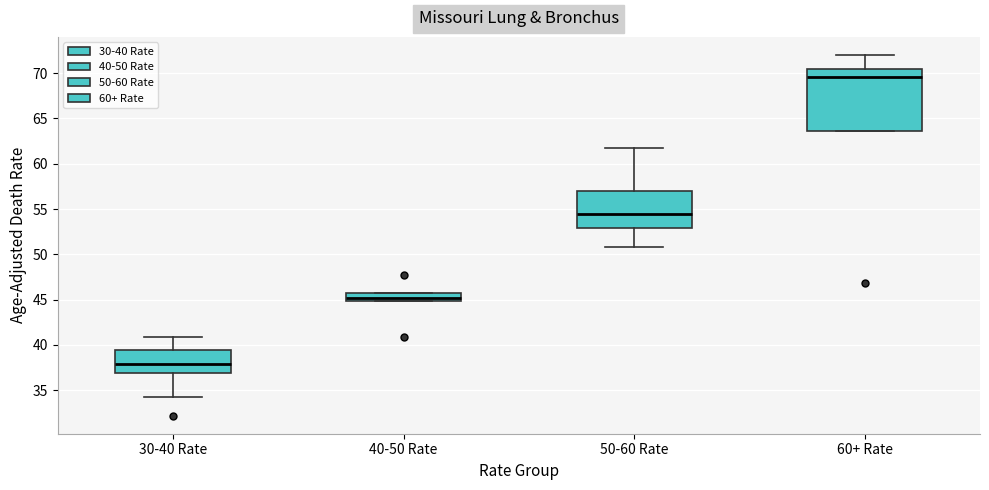

Reading left to right, transcribe this box plot: for each box, give where its median line is, the range the box spans, and where its two whiskers end, as read against the y-axis. The values are not printed on the chart, so give them approximately, as read against the axis.

30-40 Rate: median 38.0, box 37.0 to 39.5, whiskers 34.5 to 41.0
40-50 Rate: median 45.0 (inside the box), box 45.0 to 45.5, whiskers 45.0 to 45.5
50-60 Rate: median 54.5, box 53.0 to 57.0, whiskers 51.0 to 61.5
60+ Rate: median 69.5, box 63.5 to 70.5, whiskers 63.5 to 72.0